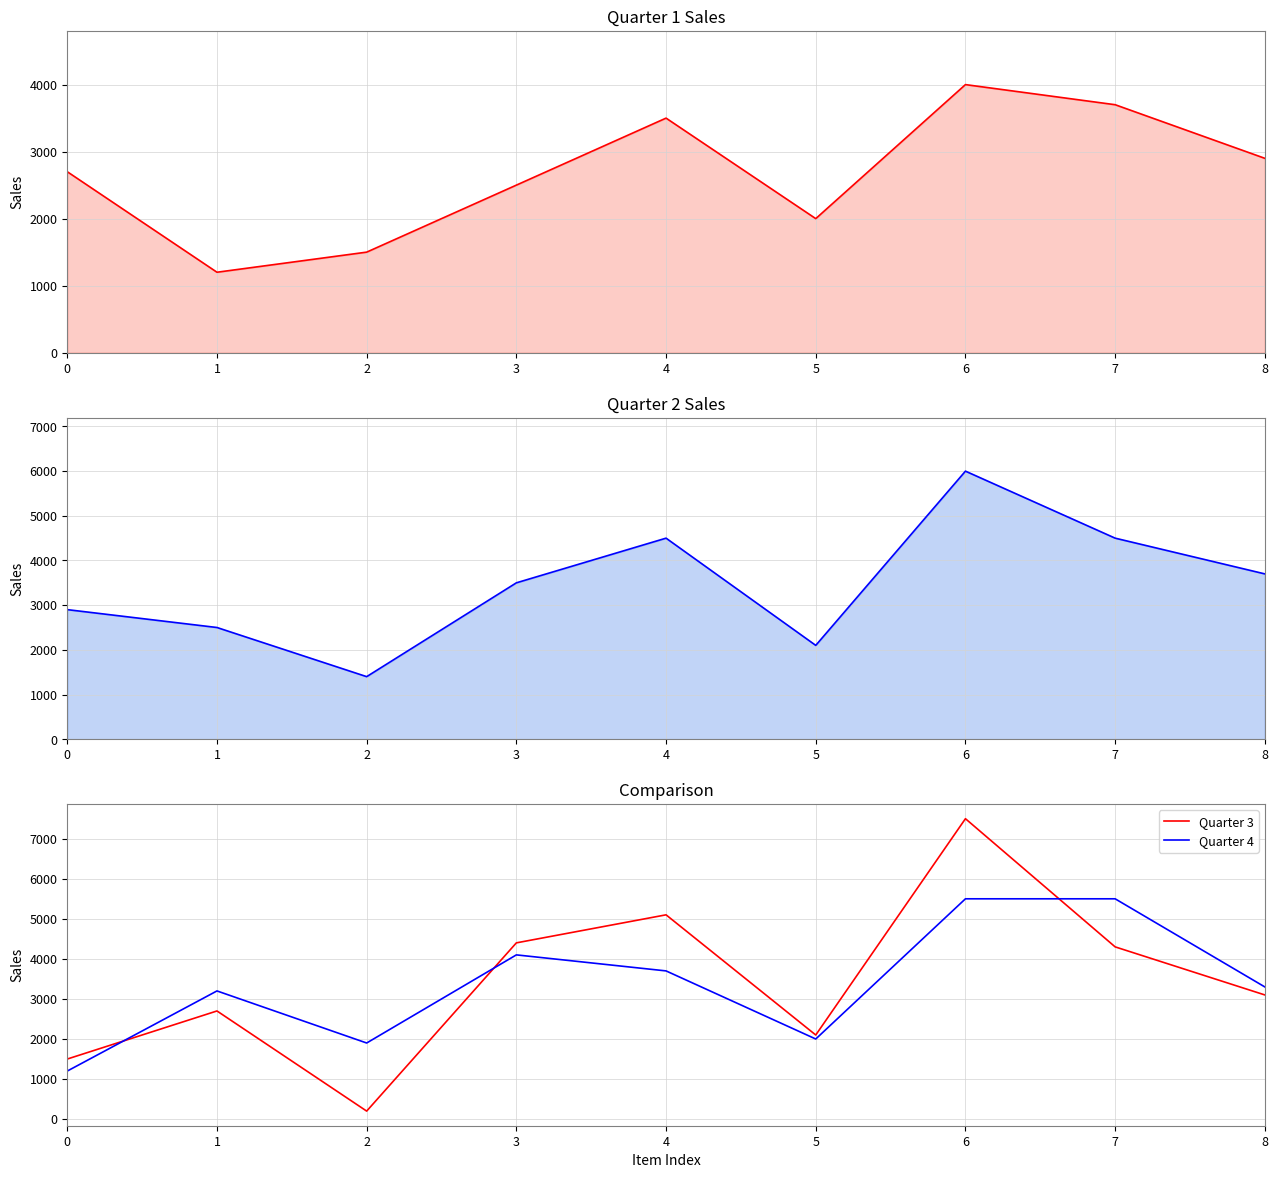

At 8, list the series in order from smallest to largest.

Quarter 1, Quarter 3, Quarter 4, Quarter 2